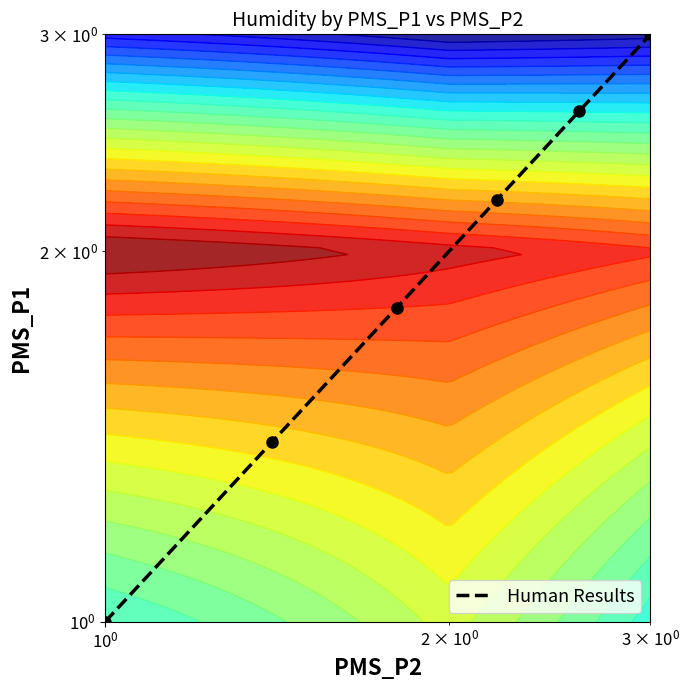

What is the greatest value displayed?

3.0